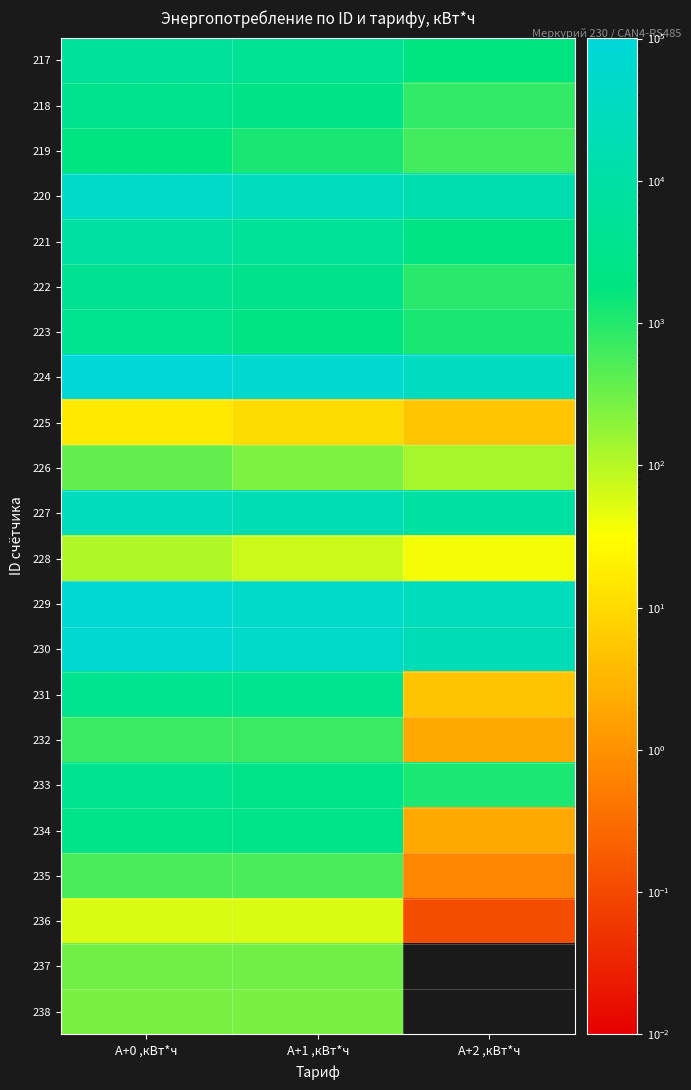

Which series has the largest total across all categories?

224